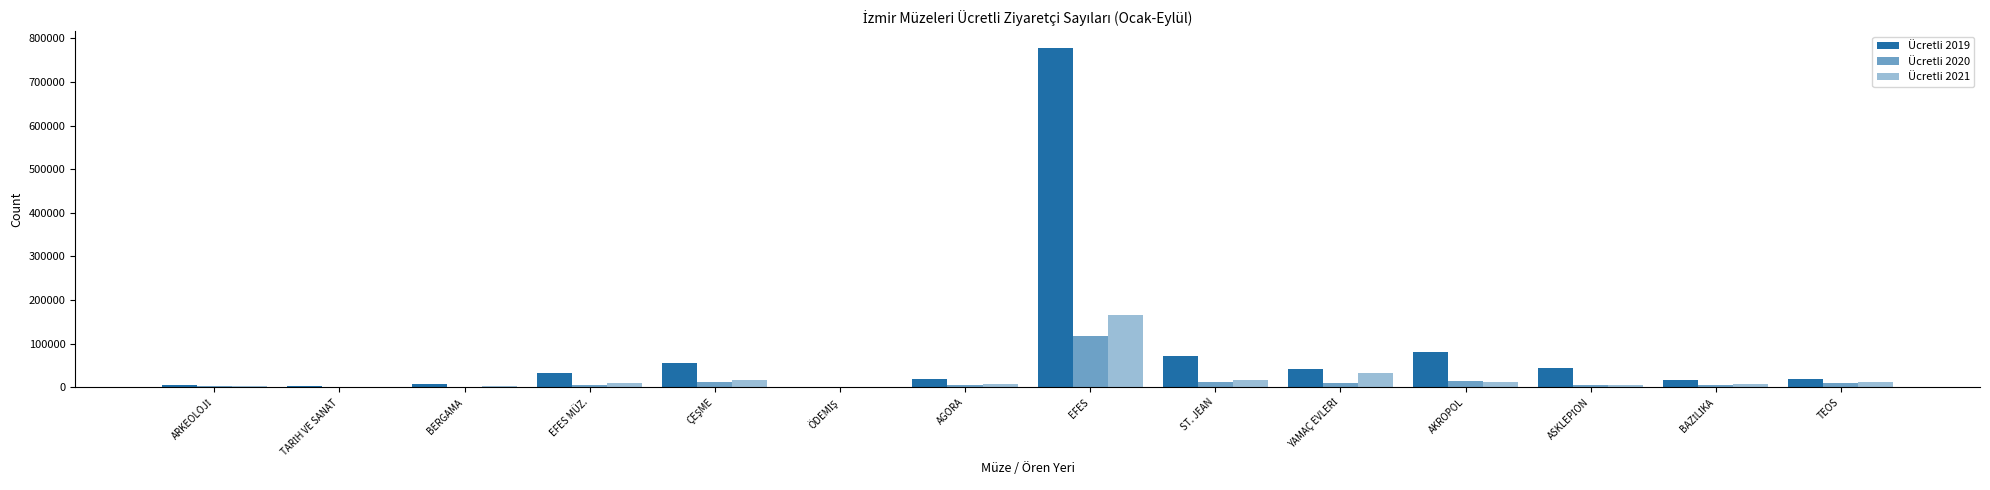

Which category has the highest value across all series?

EFES